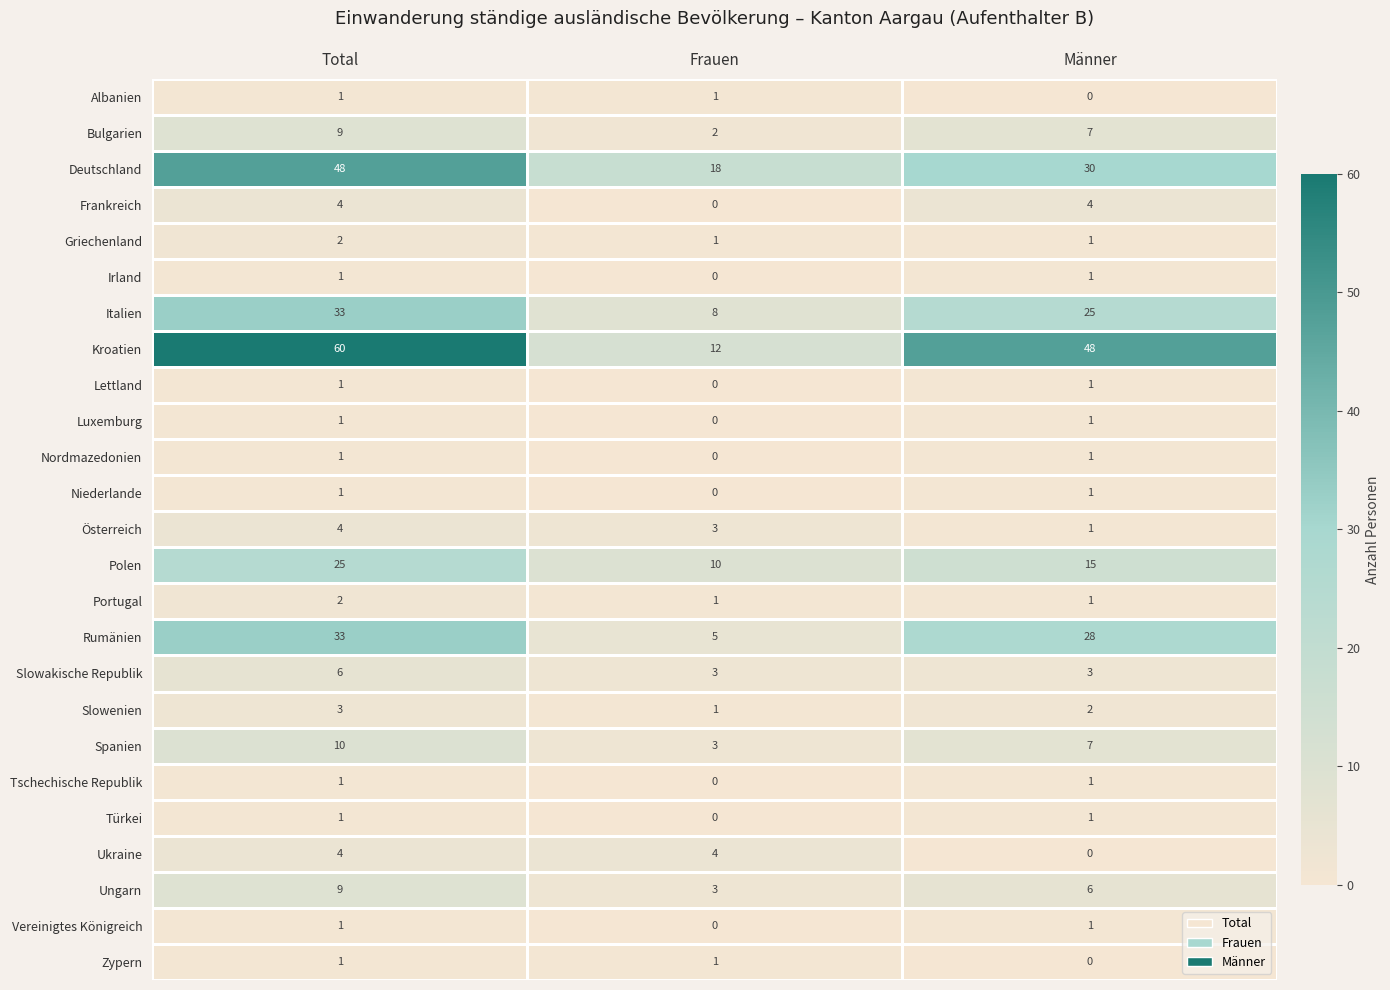

The Irland series shows 1 at Männer. True or false?

True